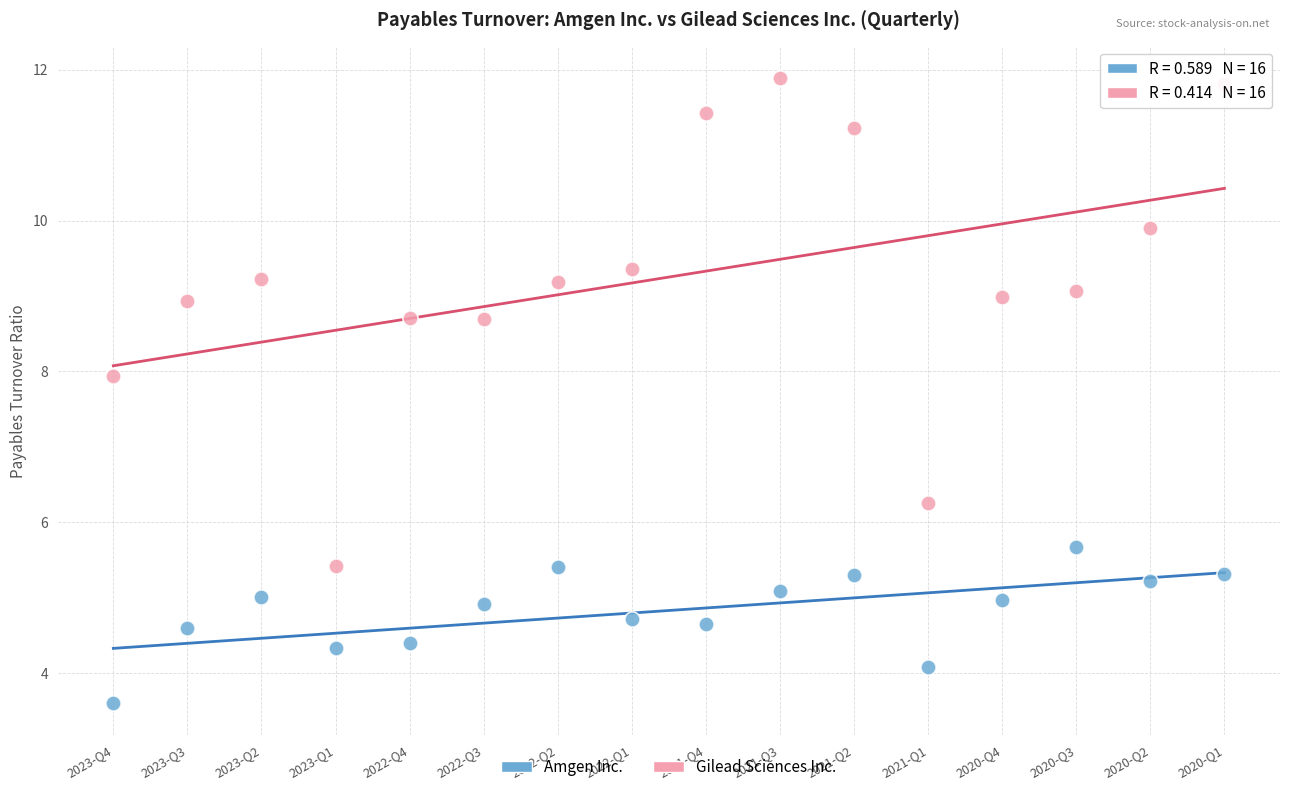

Which series has the widest spread of Y values?

Gilead Sciences Inc.